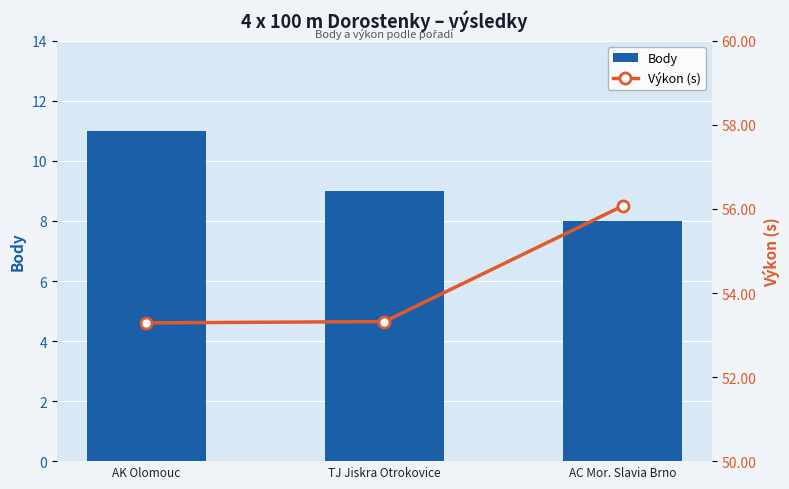

What is the greatest value displayed?

56.1